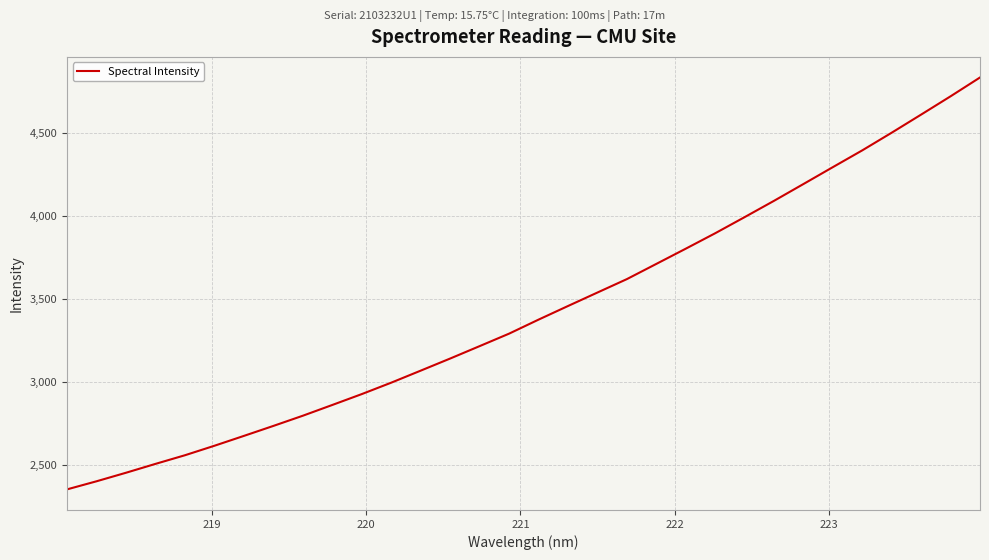

What is the maximum value shown in the chart?

4834.9